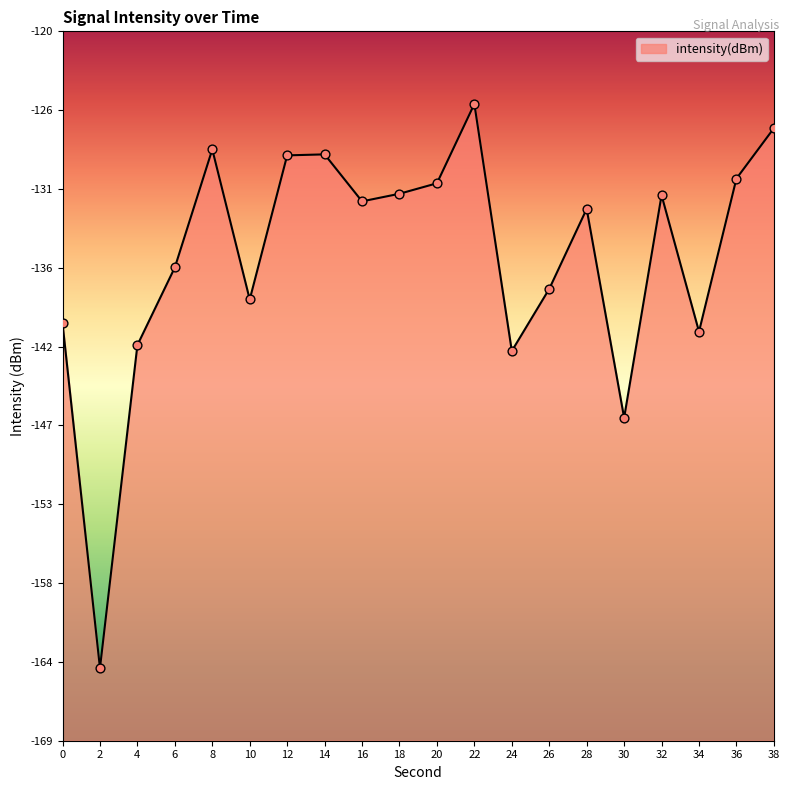

Which has a higher value, 16 or 28?

16